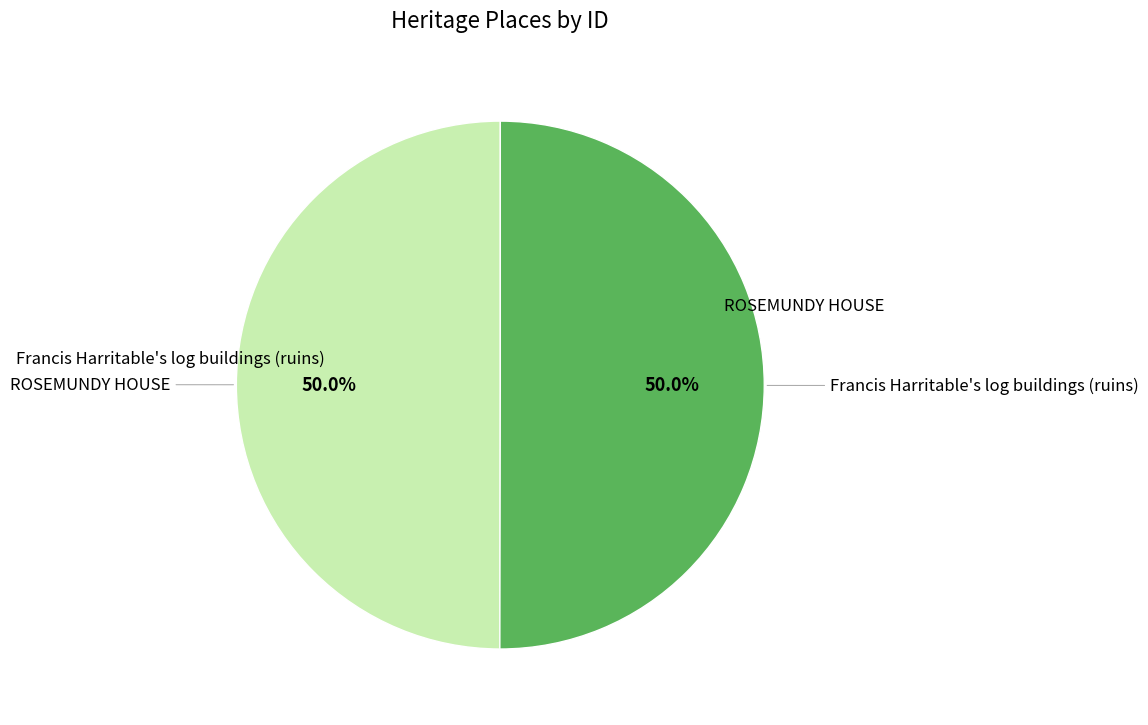

Do ROSEMUNDY HOUSE and Francis Harritable's log buildings (ruins) together represent more than half of the pie?

Yes